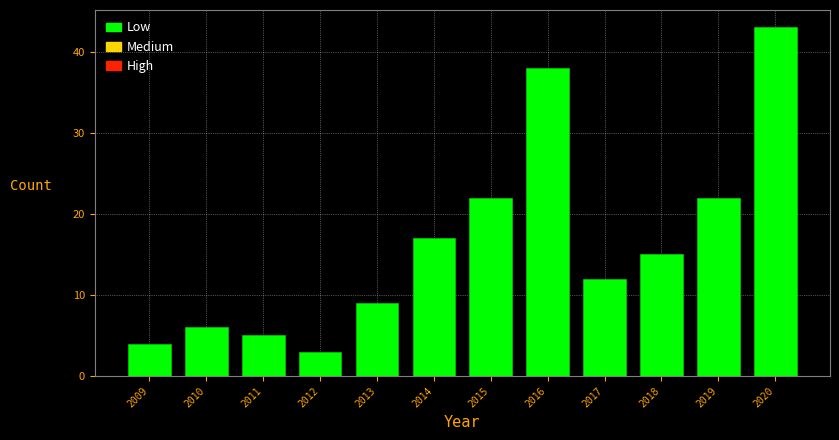

Reading left to right, what are all the values shown in this chart?

4	6	5	3	9	17	22	38	12	15	22	43